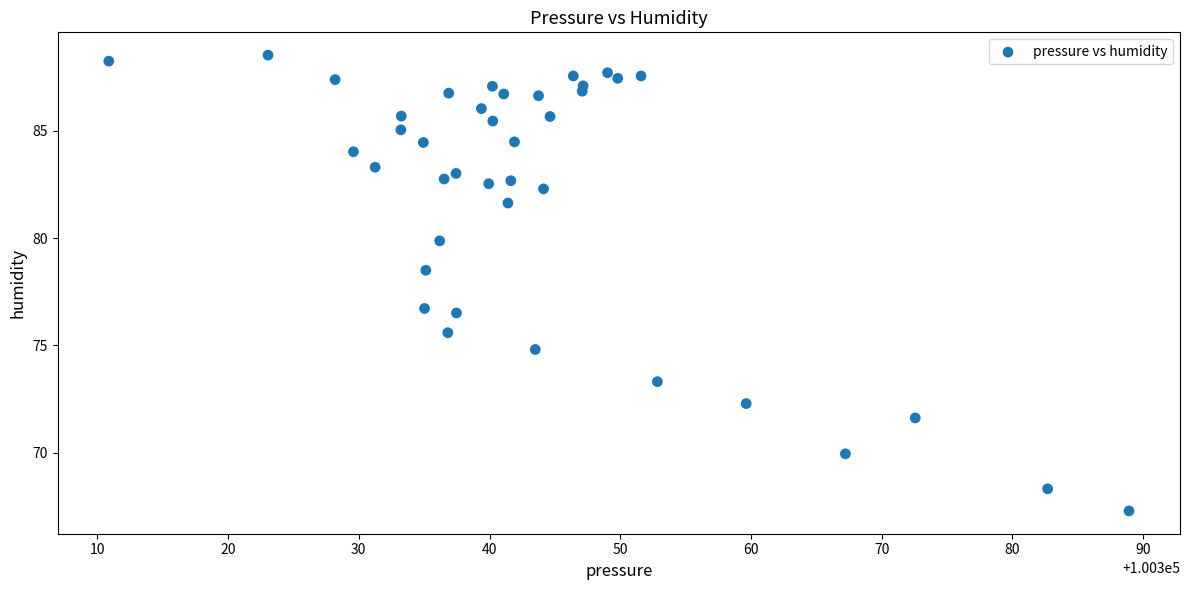

What is the range of Y values (max minus min)?

21.2